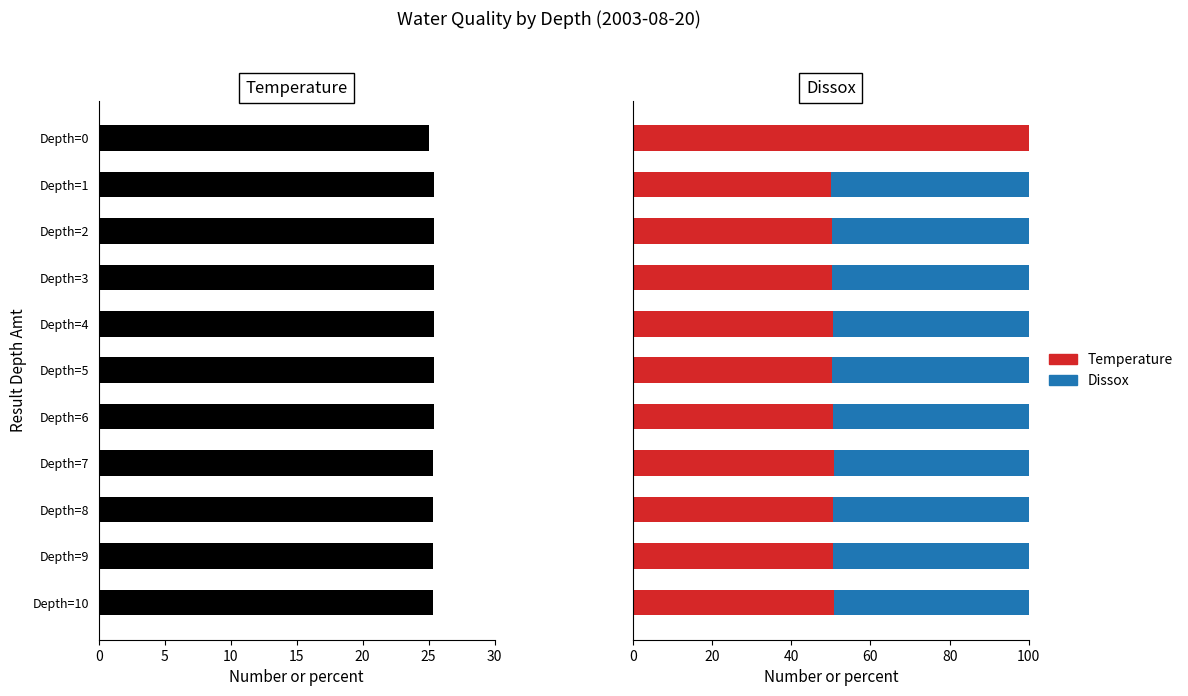

What is the value of the Dissox bar at the 9th from the left?

49.4